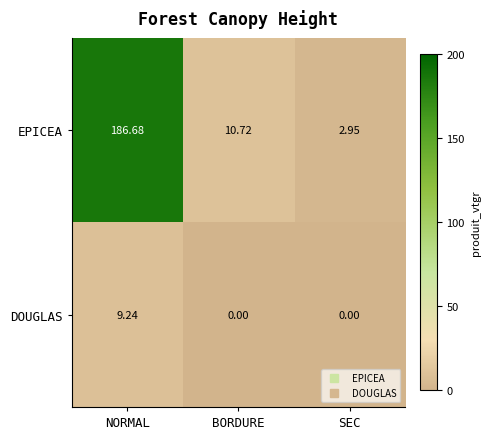

Is the value of DOUGLAS at BORDURE greater than the value of EPICEA at NORMAL?

No